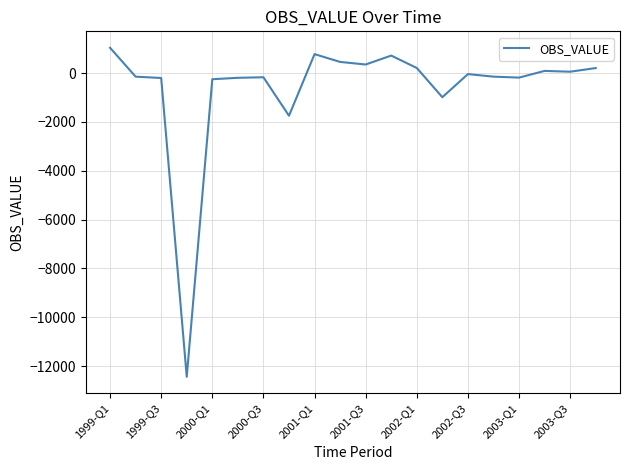

What is the difference between the maximum and minimum values?

13479